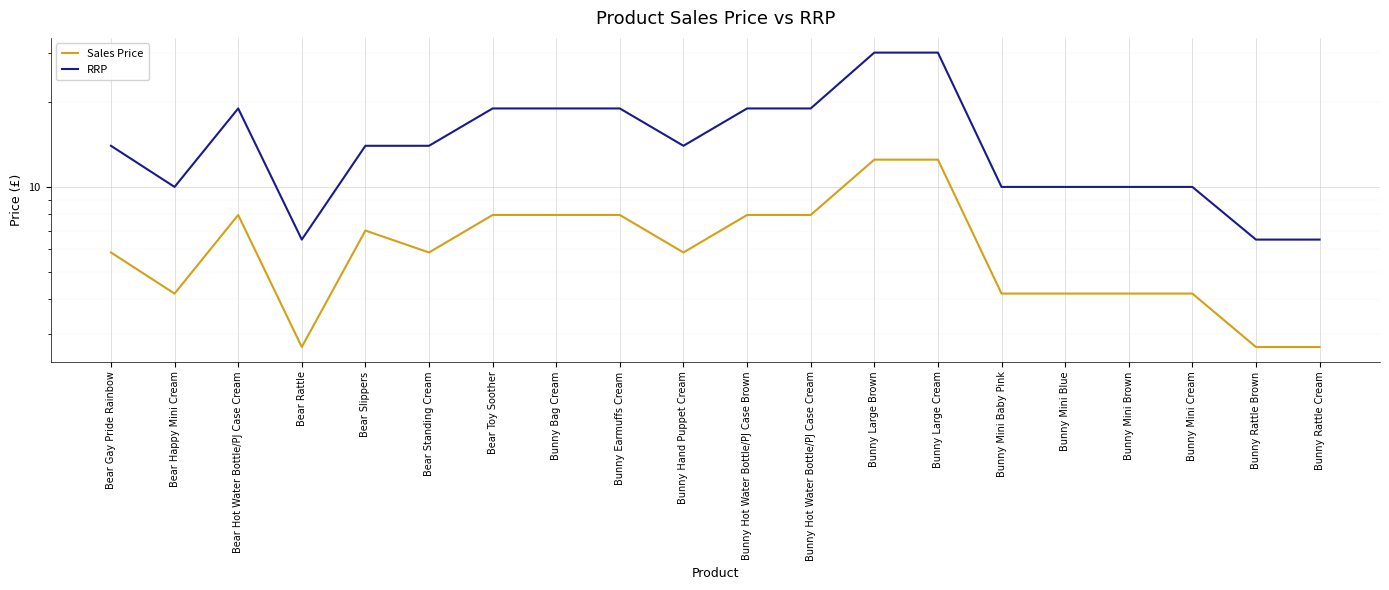

Which category has the highest value in the Sales Price series?

Bunny Large Brown